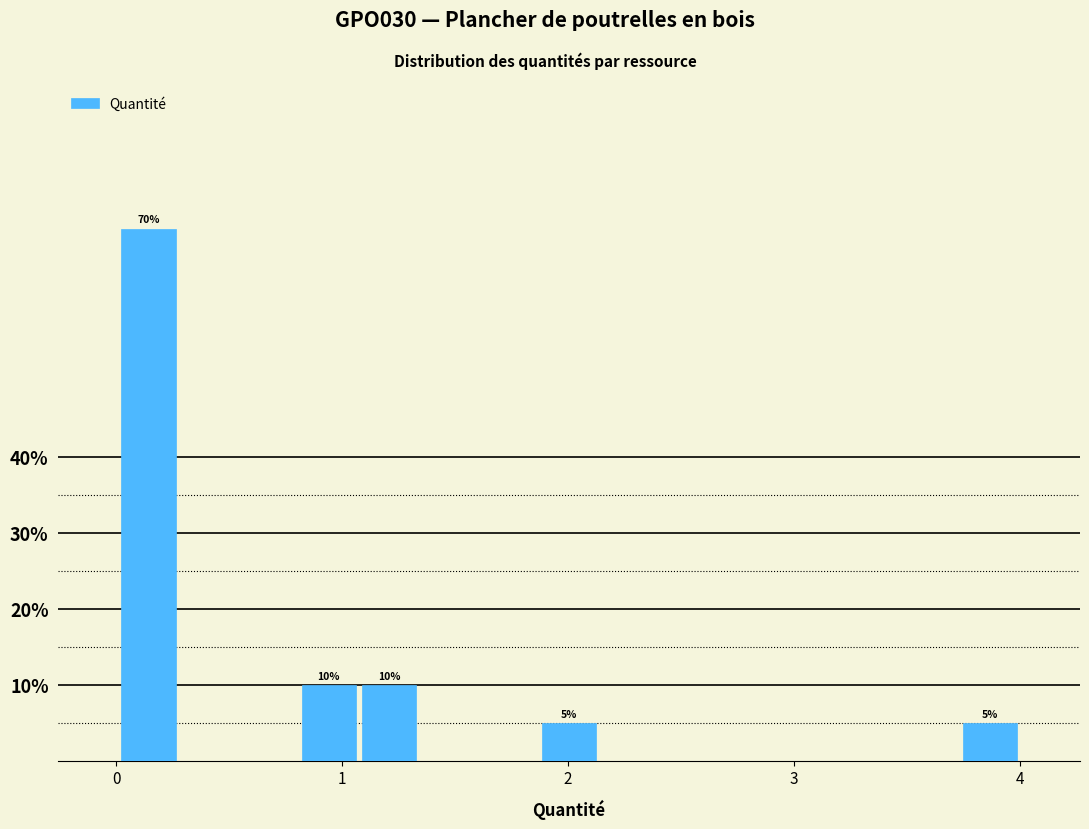

Around what value on the x-axis is the tallest bar? Give the approximate position of its centre, as read against the axis.

0.1